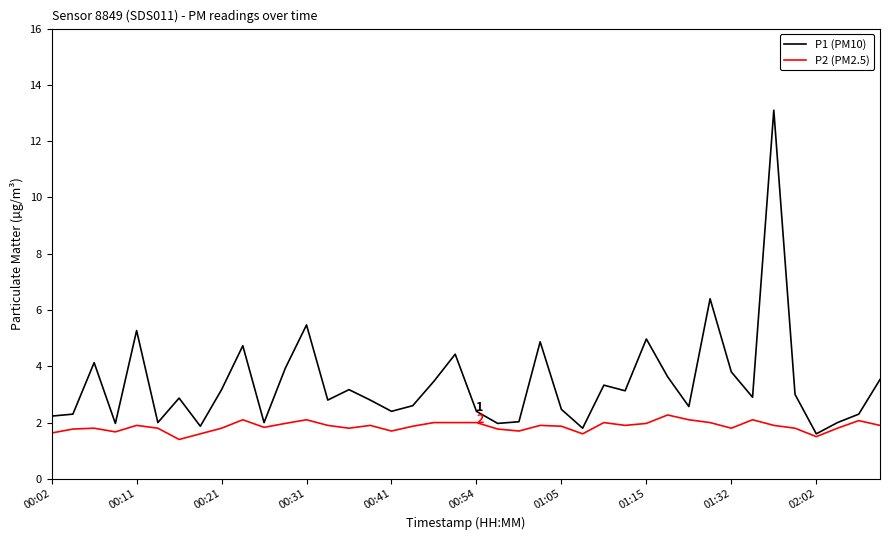

Which series has the widest spread of values?

P1 (PM10)